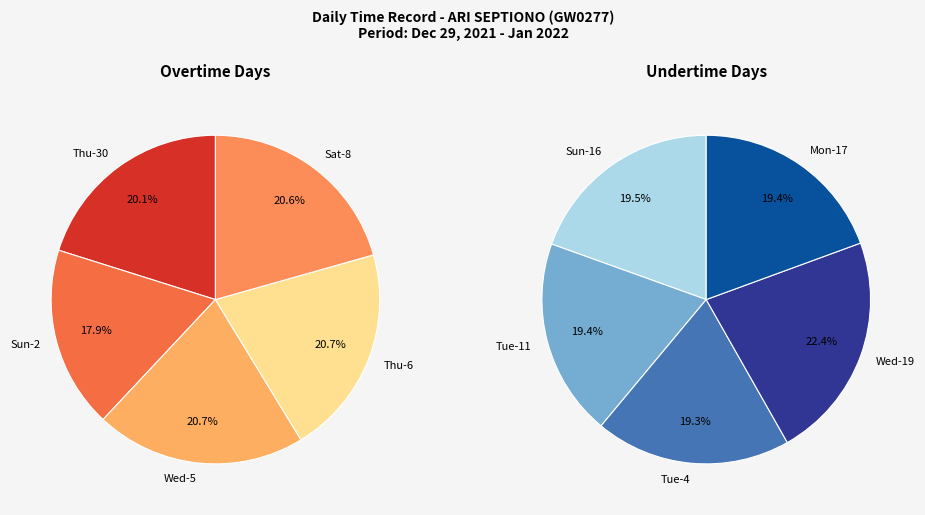

How many slices are in this pie chart?

10